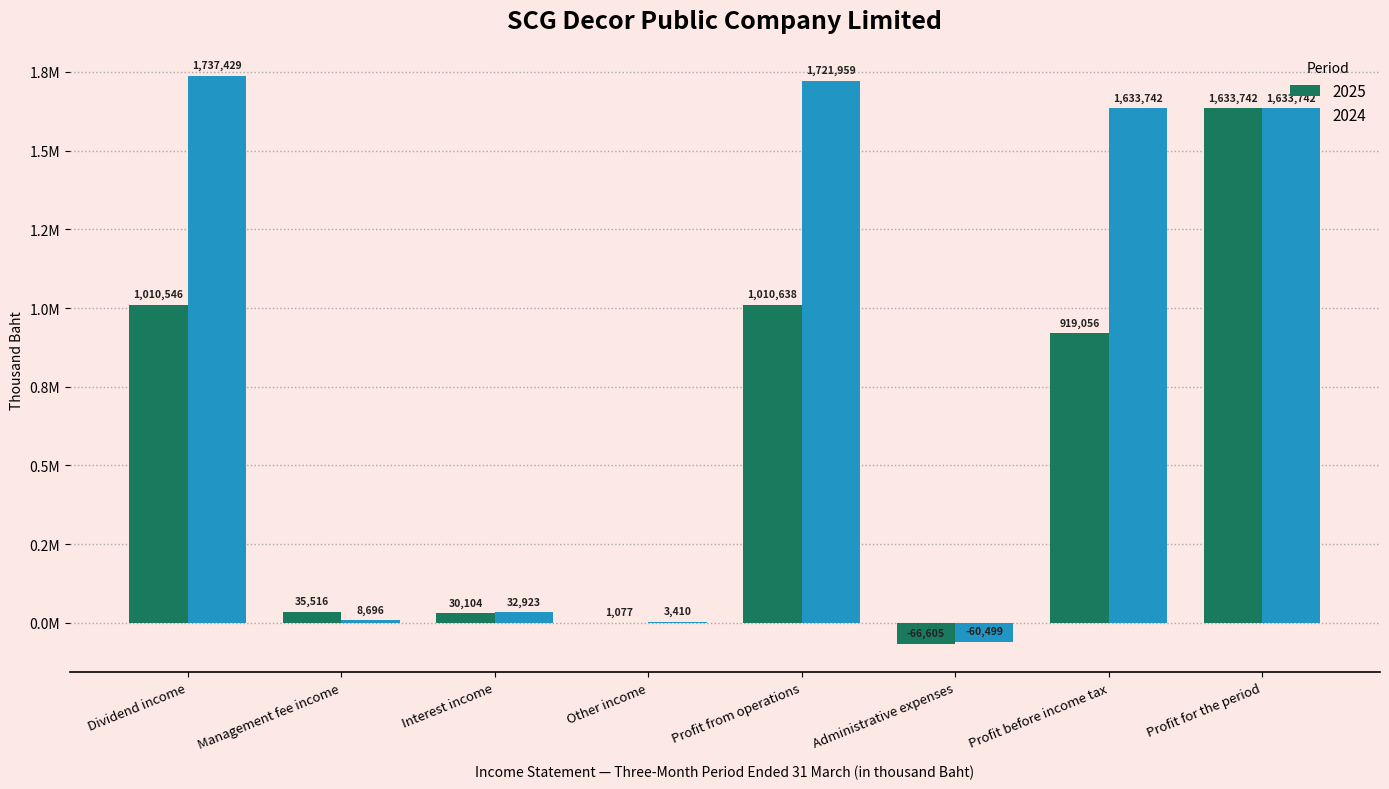

What is the label of the 6th bar from the left?

Administrative expenses